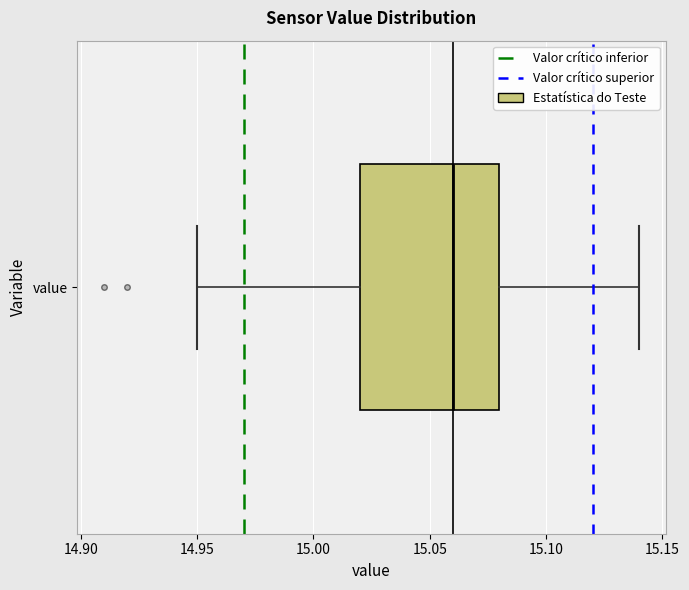

Transcribe this box plot: give where the median line is, the range the box spans, and where the two whiskers end, as read against the x-axis. The values are not printed on the chart, so give them approximately, as read against the axis.

median 15.06, box 15.02 to 15.08, whiskers 14.95 to 15.14